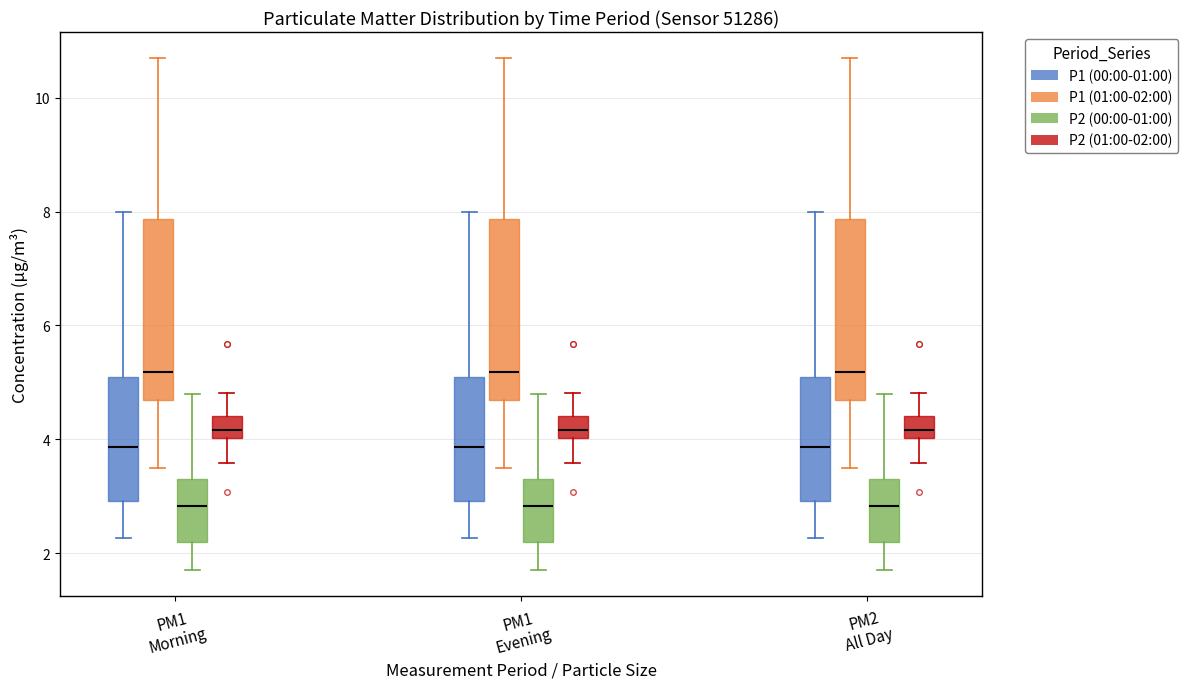

Reading left to right, transcribe this box plot: for each box, give where its median line is, the range the box spans, and where its two whiskers end, as read against the y-axis. The values are not printed on the chart, so give them approximately, as read against the axis.

PM1 Morning (P1 (00:00-01:00)): median 3.8, box 3.0 to 5.0, whiskers 2.2 to 8.0
PM1 Morning (P1 (01:00-02:00)): median 5.2, box 4.6 to 7.8, whiskers 3.6 to 10.8
PM1 Morning (P2 (00:00-01:00)): median 2.8, box 2.2 to 3.4, whiskers 1.8 to 4.8
PM1 Morning (P2 (01:00-02:00)): median 4.2, box 4.0 to 4.4, whiskers 3.6 to 4.8
PM1 Evening (P1 (00:00-01:00)): median 3.8, box 3.0 to 5.0, whiskers 2.2 to 8.0
PM1 Evening (P1 (01:00-02:00)): median 5.2, box 4.6 to 7.8, whiskers 3.6 to 10.8
PM1 Evening (P2 (00:00-01:00)): median 2.8, box 2.2 to 3.4, whiskers 1.8 to 4.8
PM1 Evening (P2 (01:00-02:00)): median 4.2, box 4.0 to 4.4, whiskers 3.6 to 4.8
PM2 All Day (P1 (00:00-01:00)): median 3.8, box 3.0 to 5.0, whiskers 2.2 to 8.0
PM2 All Day (P1 (01:00-02:00)): median 5.2, box 4.6 to 7.8, whiskers 3.6 to 10.8
PM2 All Day (P2 (00:00-01:00)): median 2.8, box 2.2 to 3.4, whiskers 1.8 to 4.8
PM2 All Day (P2 (01:00-02:00)): median 4.2, box 4.0 to 4.4, whiskers 3.6 to 4.8